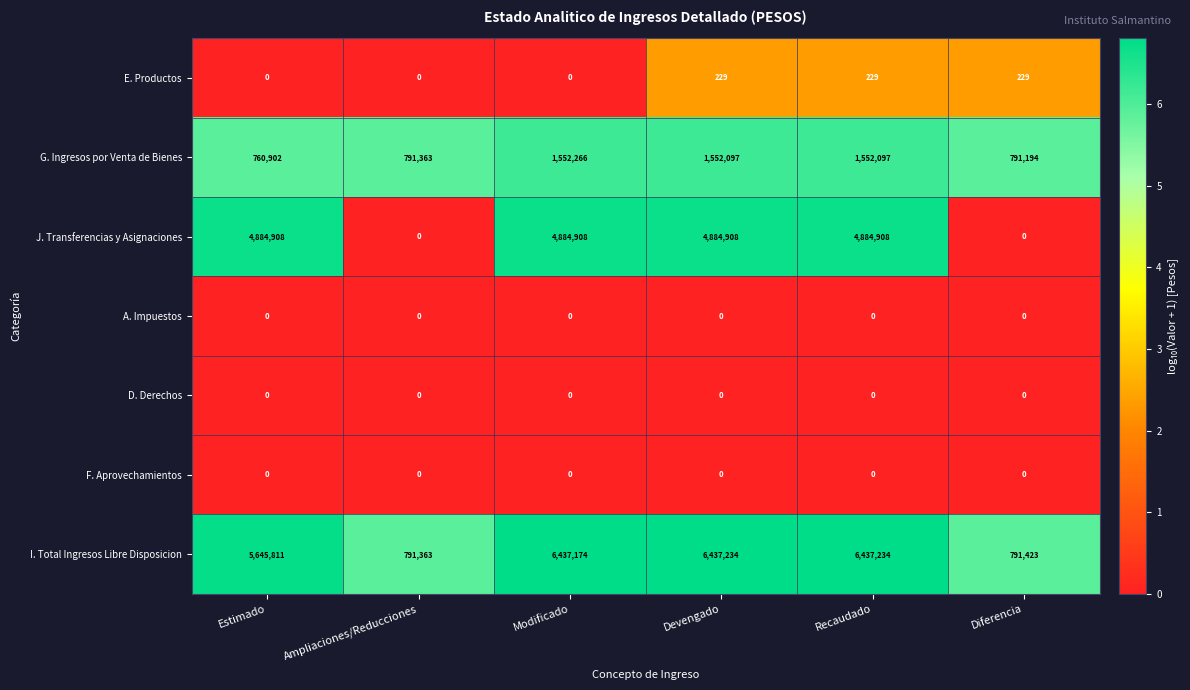

Is it true that I. Total Ingresos Libre Disposicion equals 8758869 at Estimado?

False